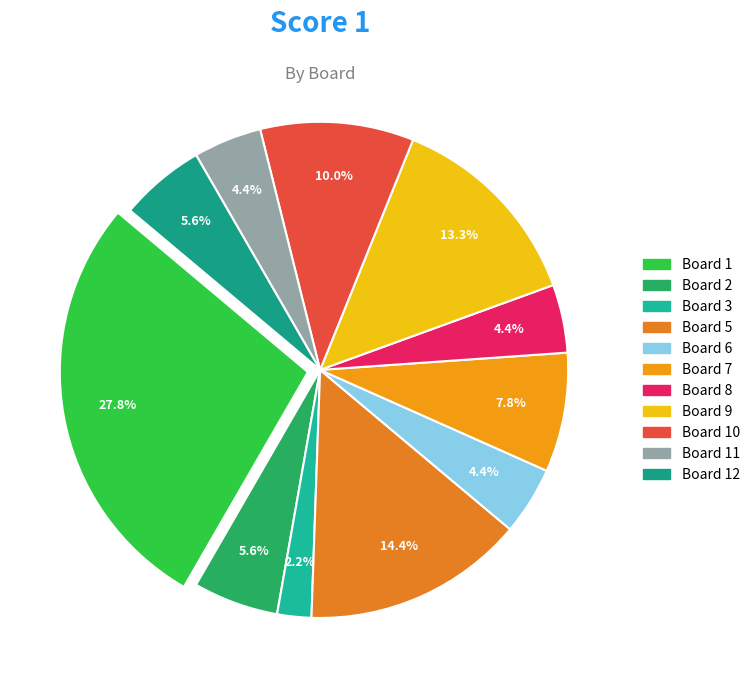

How many segments does this pie chart have?

11